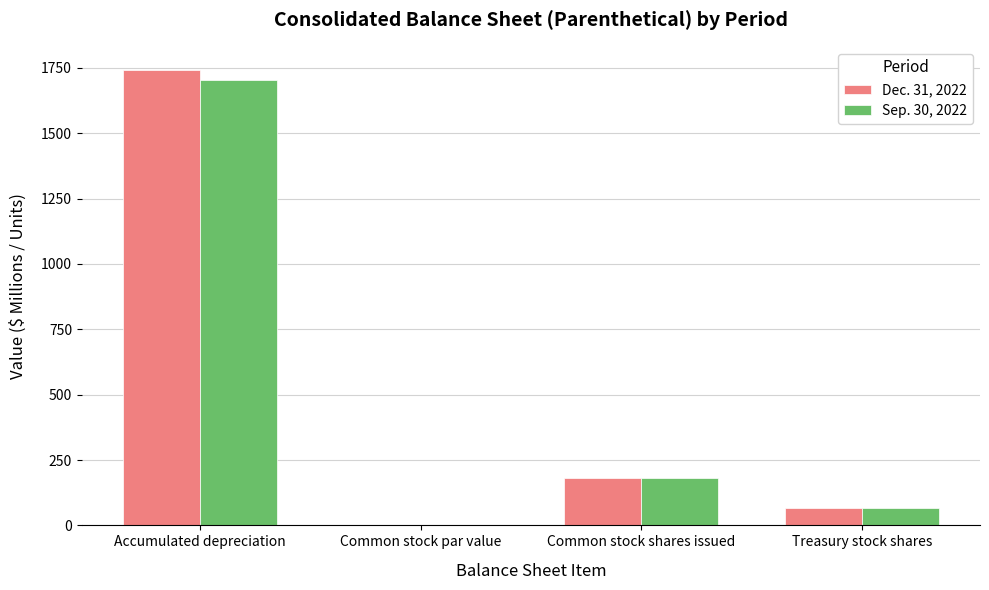

At which label does Dec. 31, 2022 first exceed 181?

Accumulated depreciation